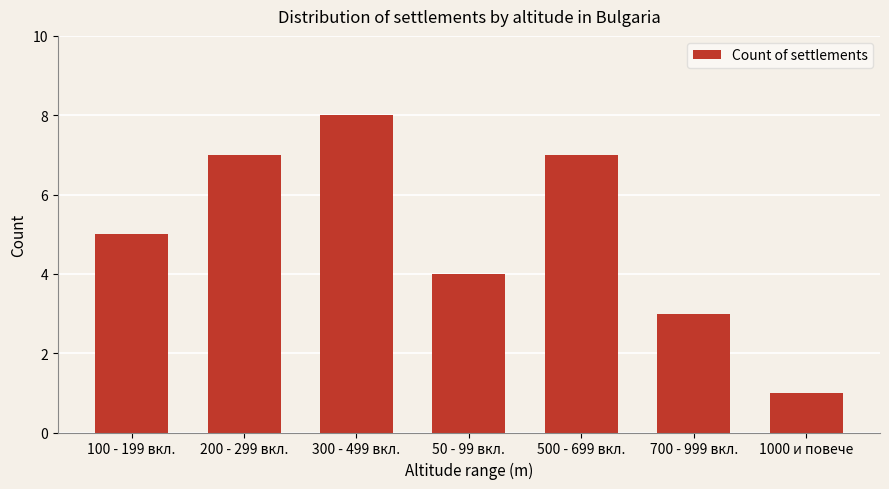

Between 700 - 999 вкл. and 50 - 99 вкл., which is larger?

50 - 99 вкл.